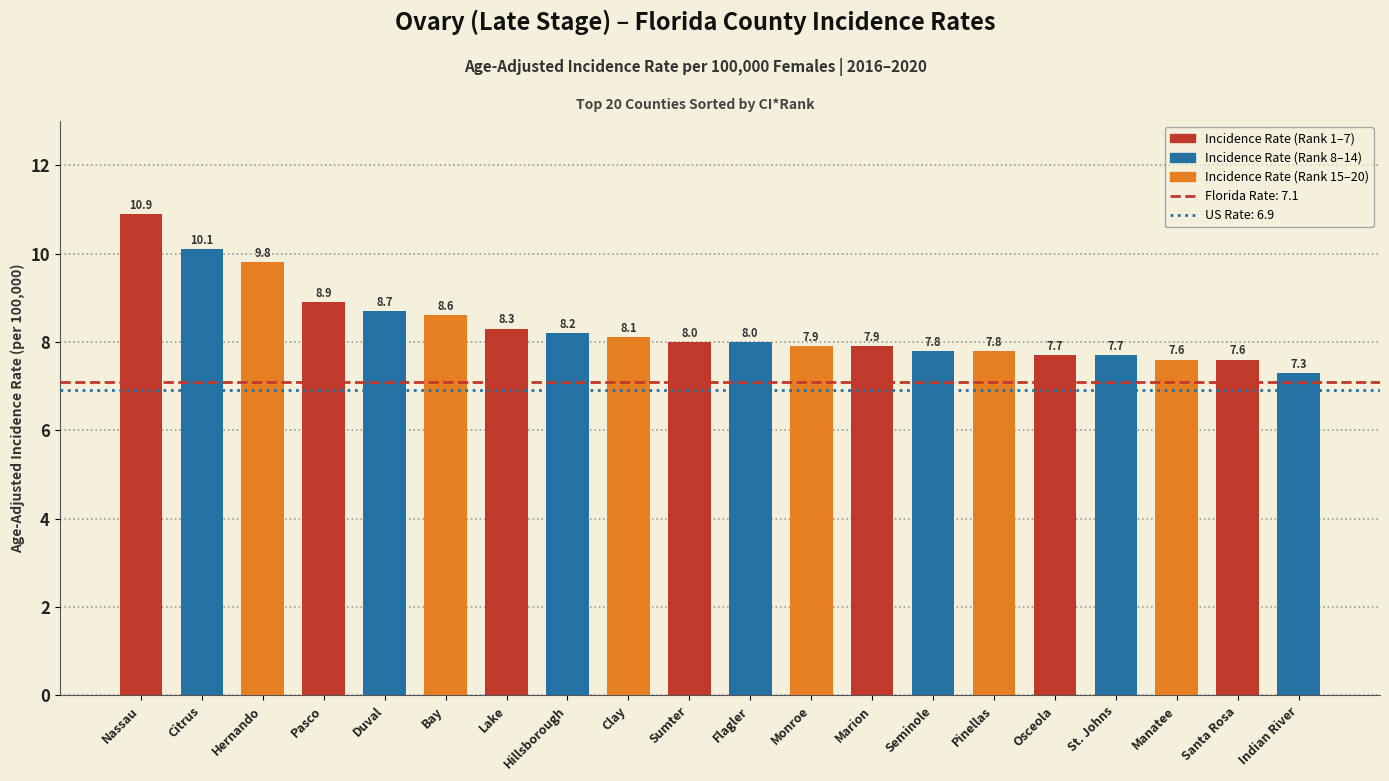

What is the smallest value displayed?

7.3